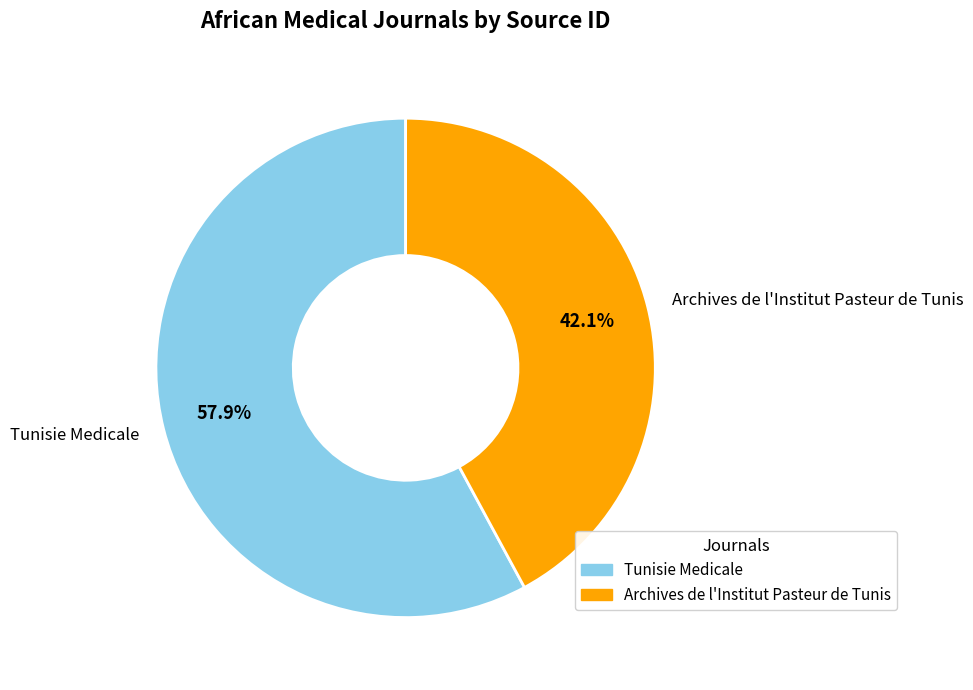

Is Archives de l'Institut Pasteur de Tunis the majority of the pie?

No